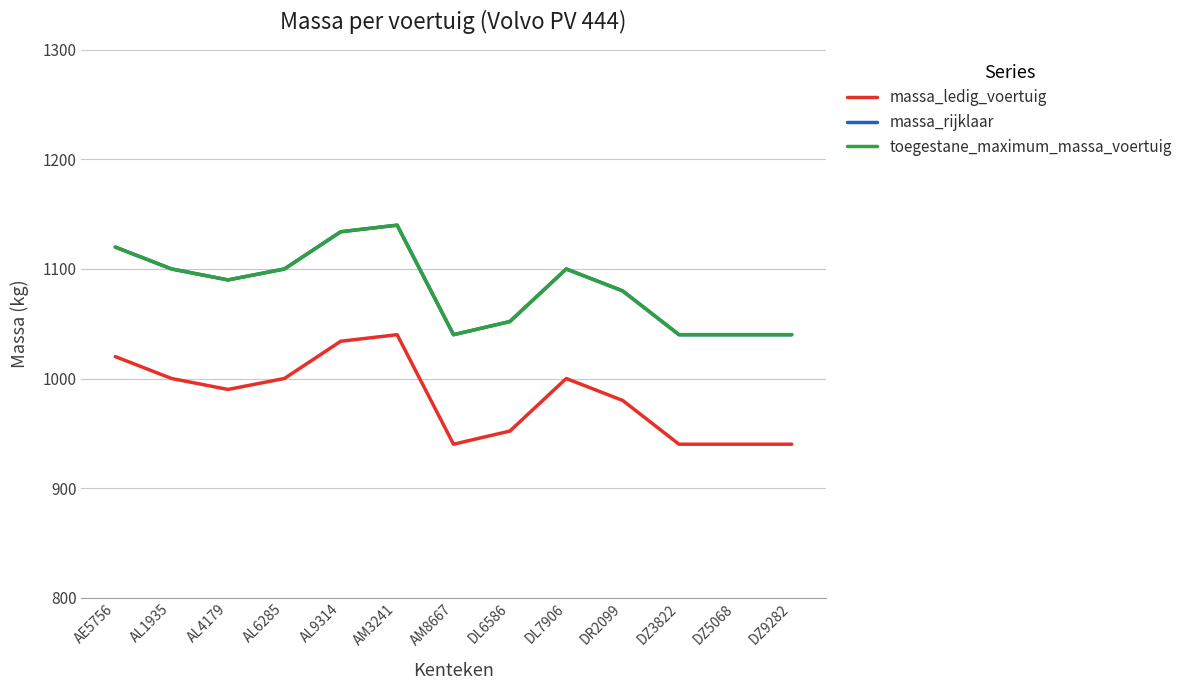

Reading left to right, extract all data points from this chart.

massa_ledig_voertuig: 1020	1000	990	1000	1034	1040	940	952	1000	980	940	940	940
massa_rijklaar: 1120	1100	1090	1100	1134	1140	1040	1052	1100	1080	1040	1040	1040
toegestane_maximum_massa_voertuig: 1120	1100	1090	1100	1134	1140	1040	1052	1100	1080	1040	1040	1040